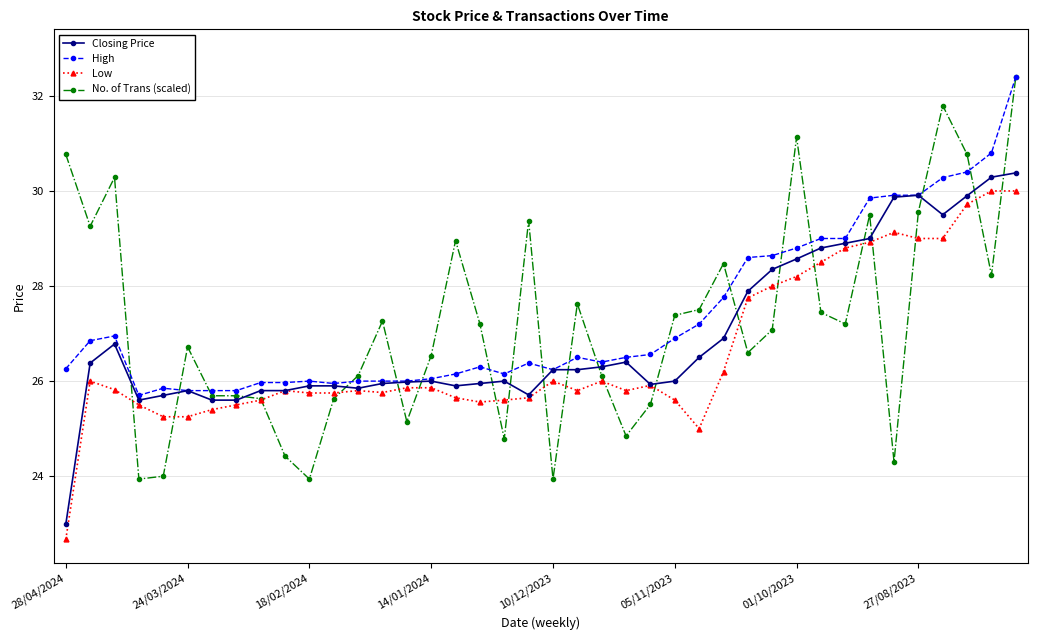

List the series in order of their overall mean, lowest first.

Low, Closing Price, No. of Trans (scaled), High